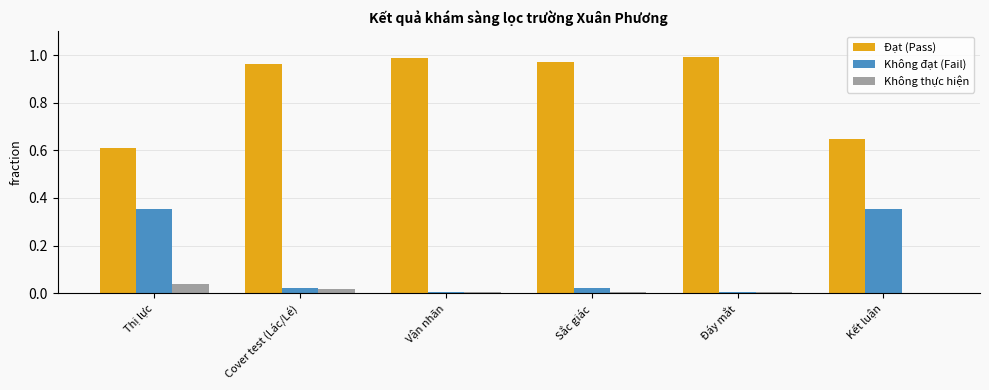

What is the difference between the Không đạt (Fail) values at Sắc giác and Kết luận?

0.3